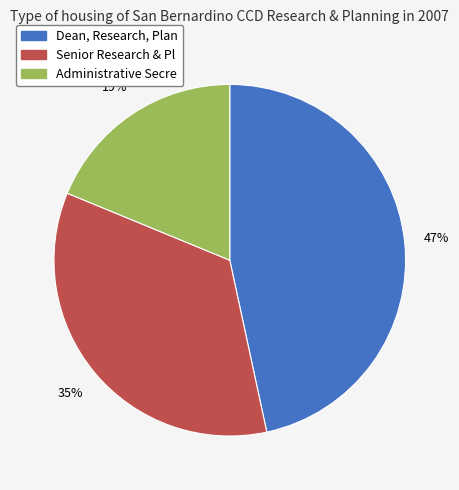

Does any single category account for the majority?

No